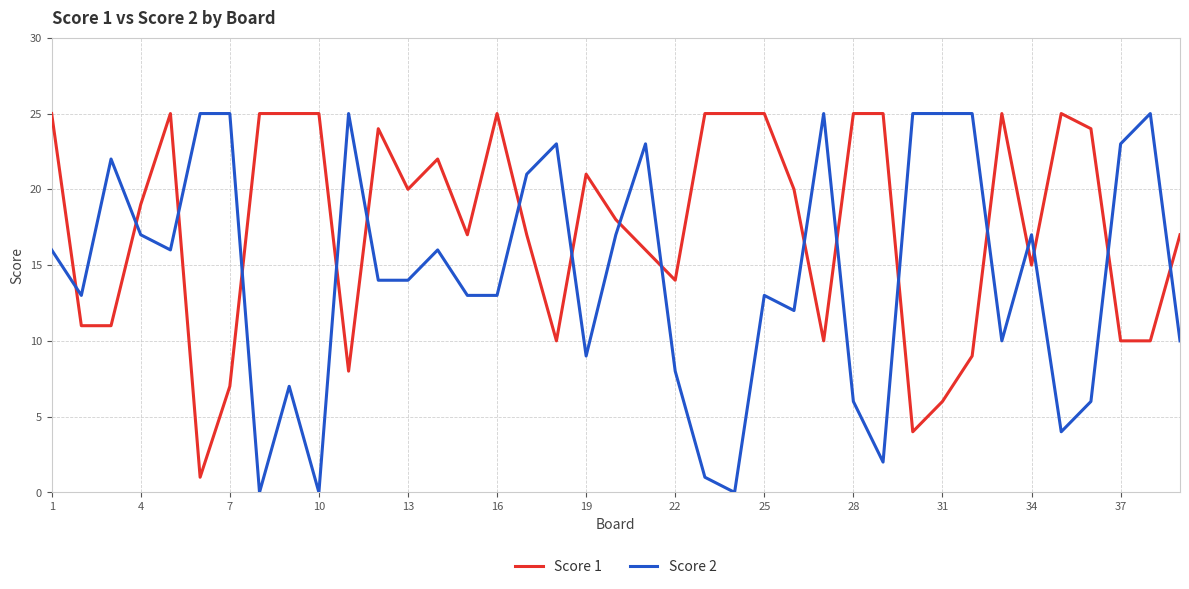

What is the maximum value shown in the chart?

25